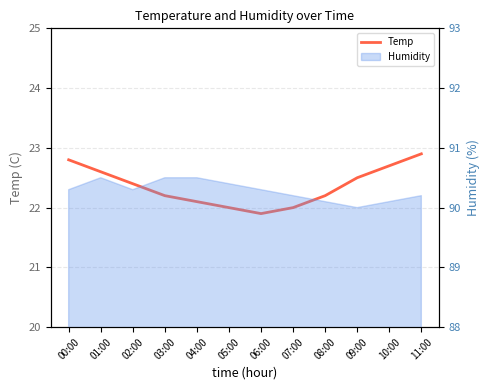

What value does the data have at 07:00?

22.0